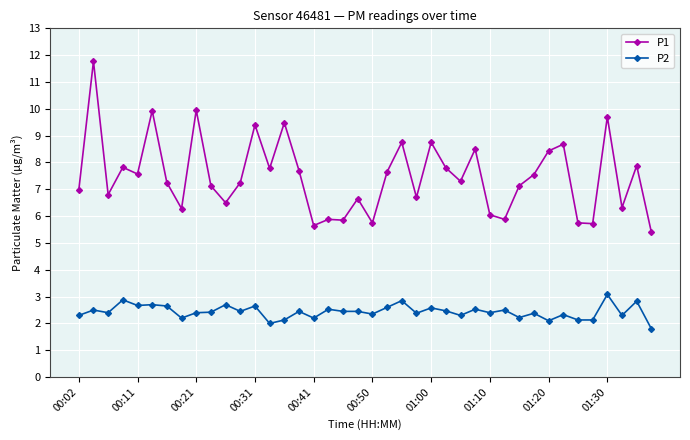

How many data points does each series have?

40